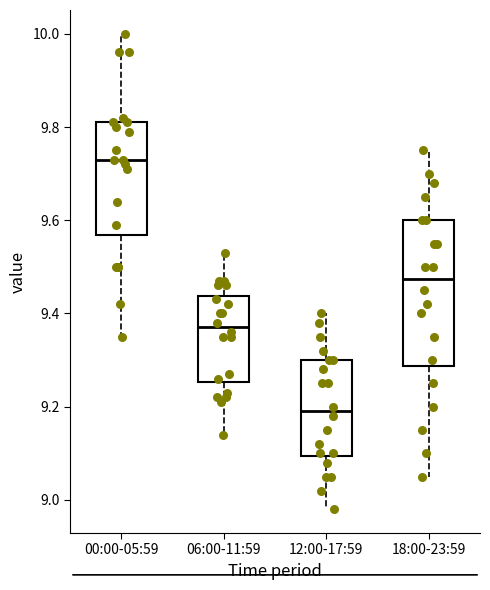

Where does the upper whisker of the box for 06:00-11:59 end on the y-axis? The values are not printed on the chart, so give them approximately, as read against the axis.

9.54